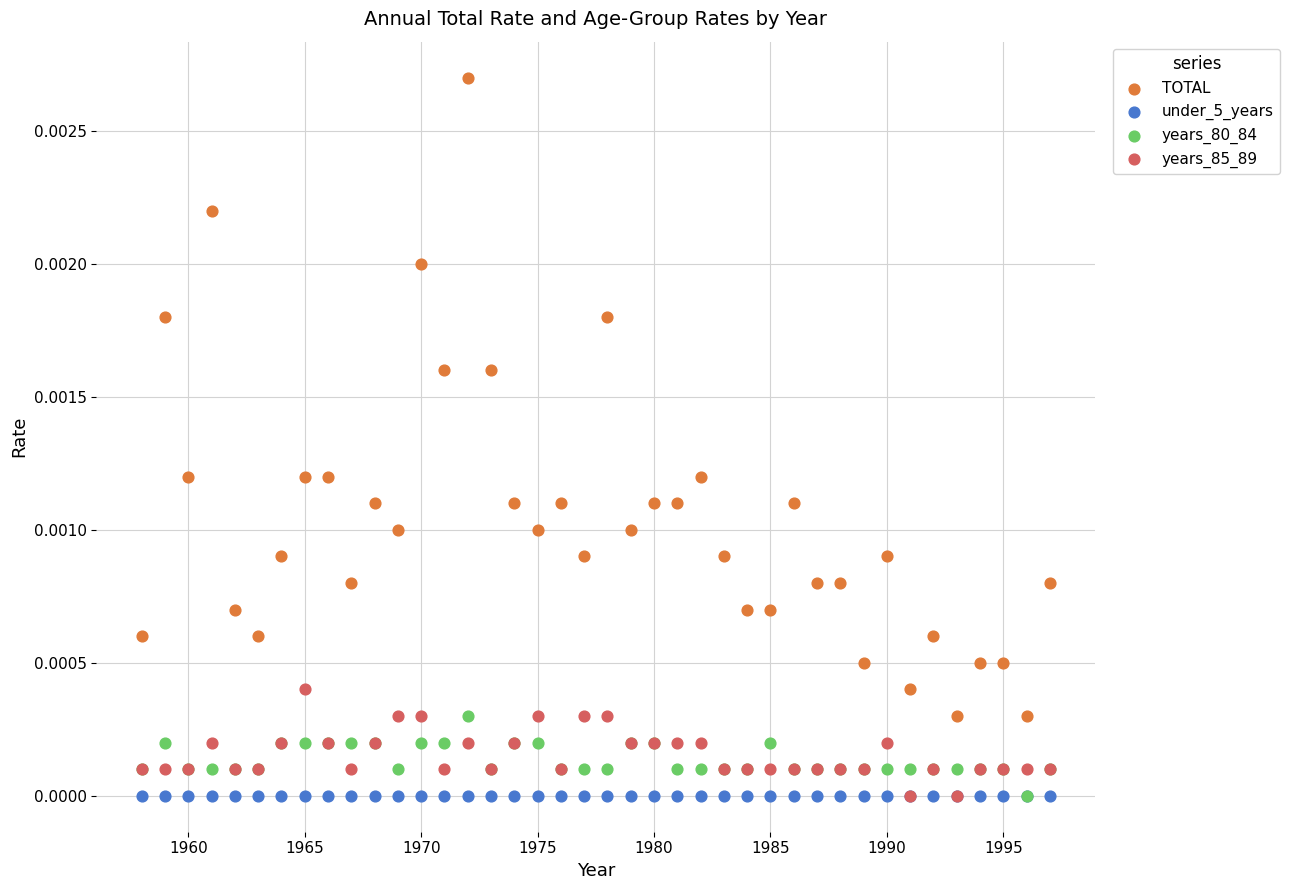

Which series contains the highest Y value?

TOTAL